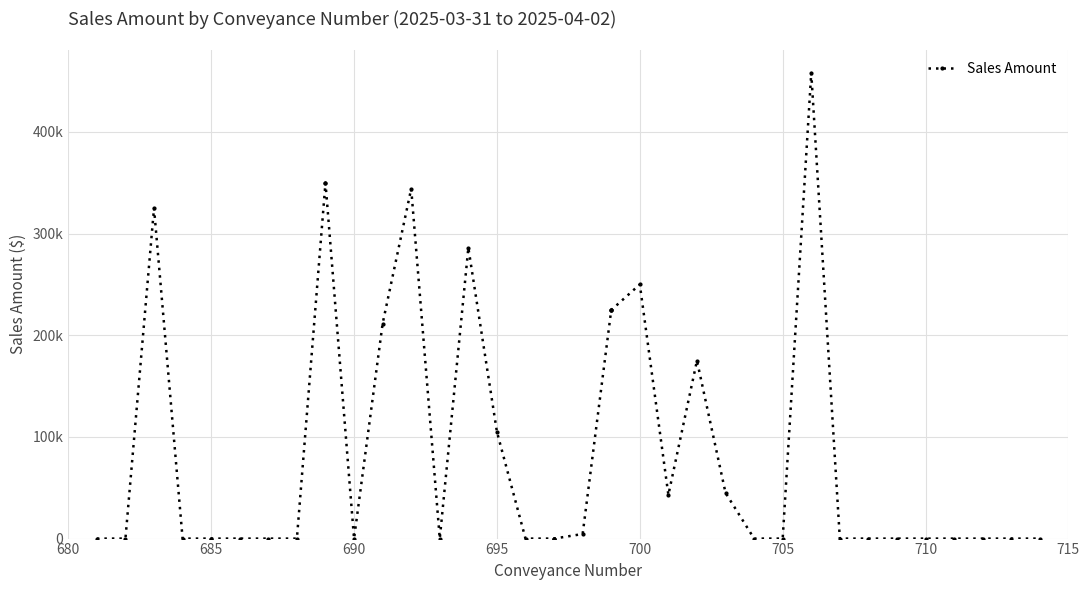

How many lines are shown in the chart?

1